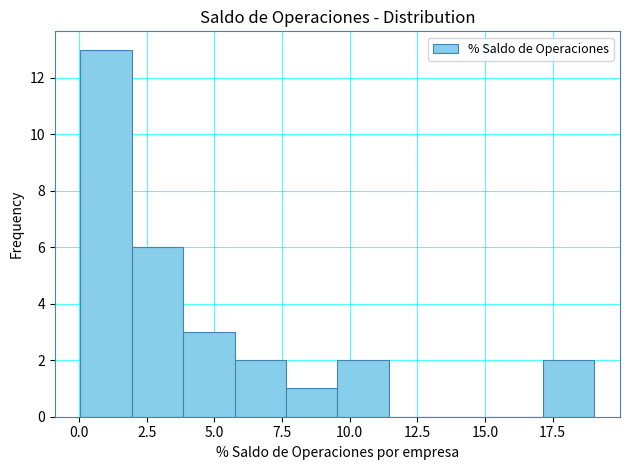

Around what value on the x-axis is the tallest bar? Give the approximate position of its centre, as read against the axis.

1.0